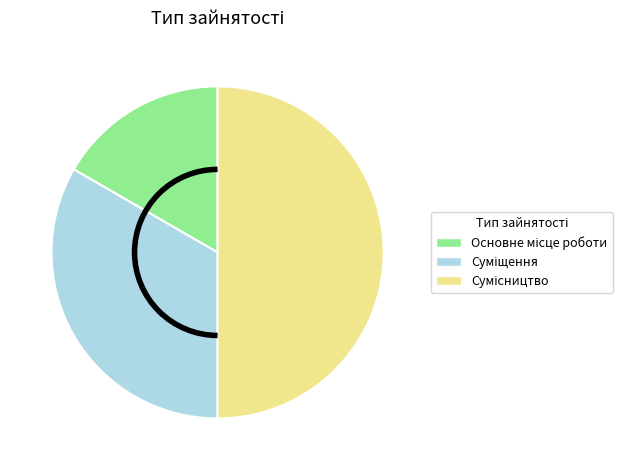

Does any single category account for the majority?

No